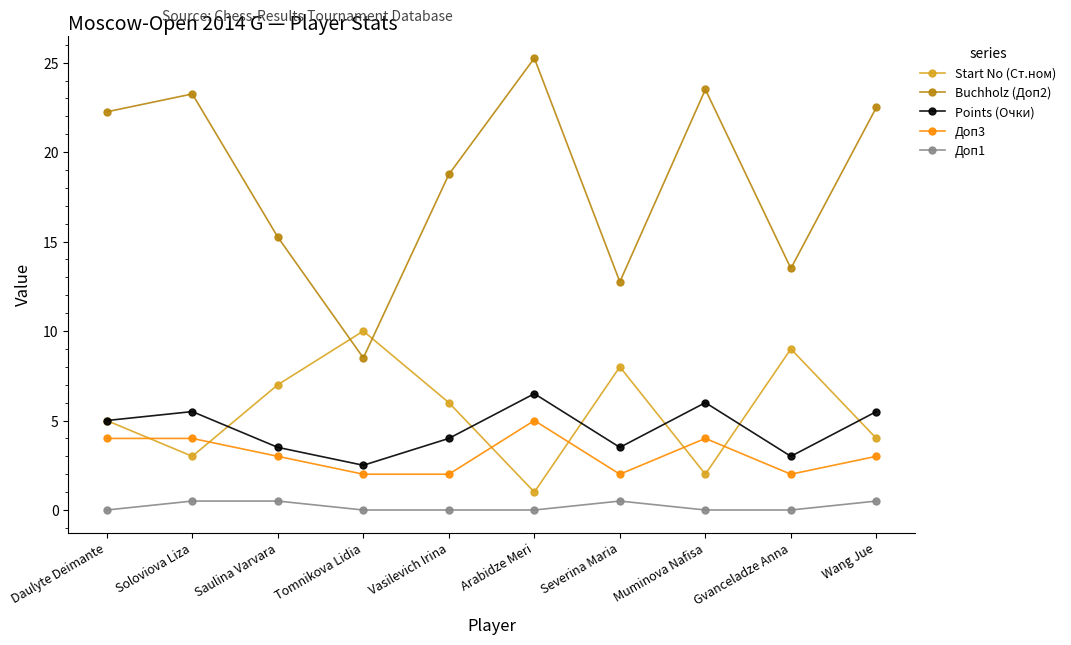

What is the total value across all series at Tomnikova Lidia?

23.0